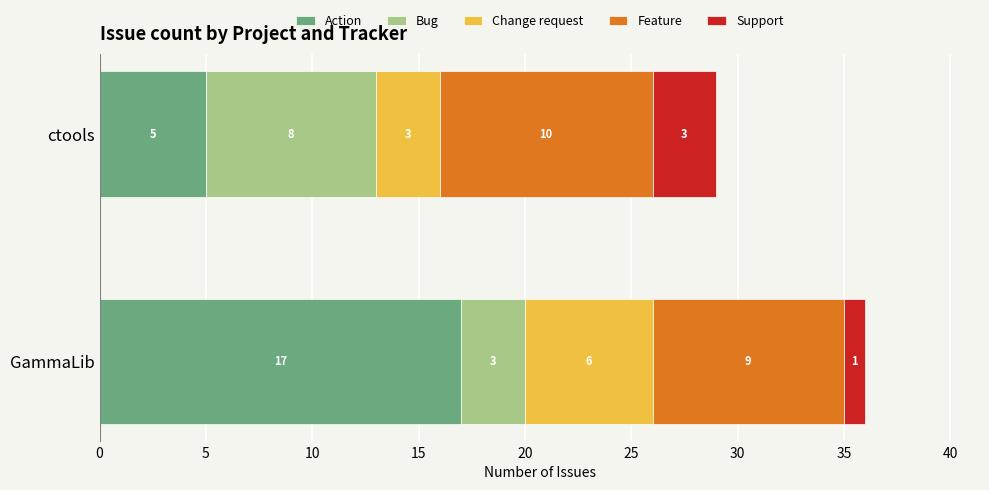

What are all the series names shown in the legend?

Action, Bug, Change request, Feature, Support